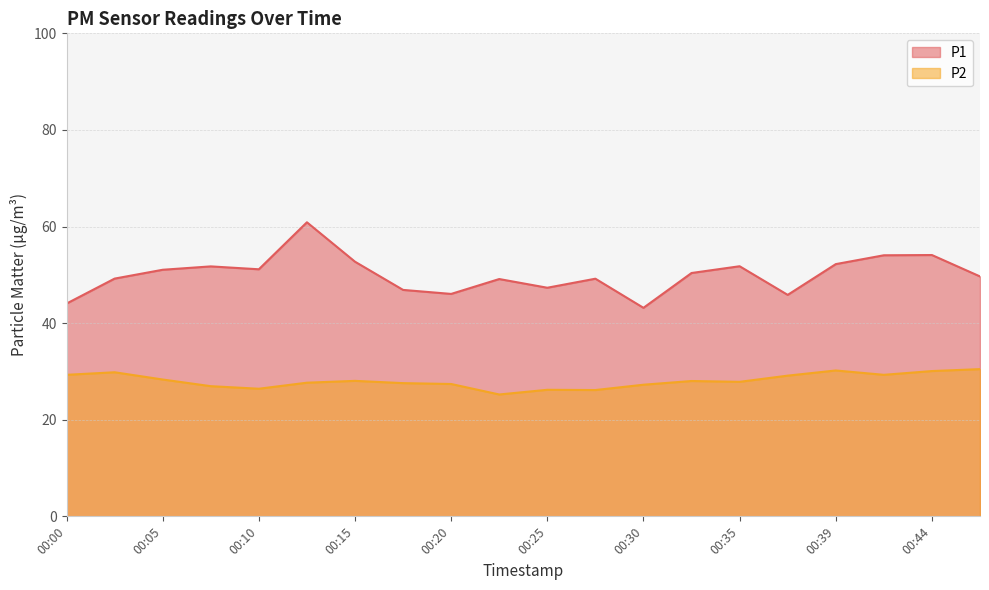

What is the difference between the second highest and minimum values in the P1 series?

10.9